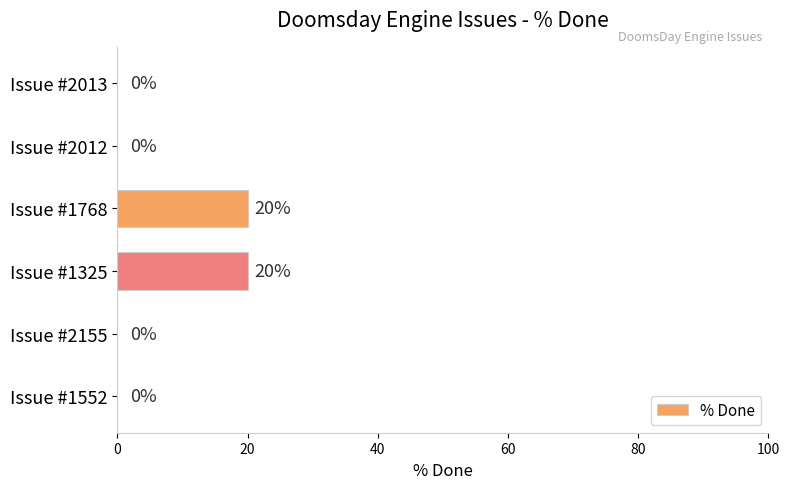

What is the sum of all values?

40